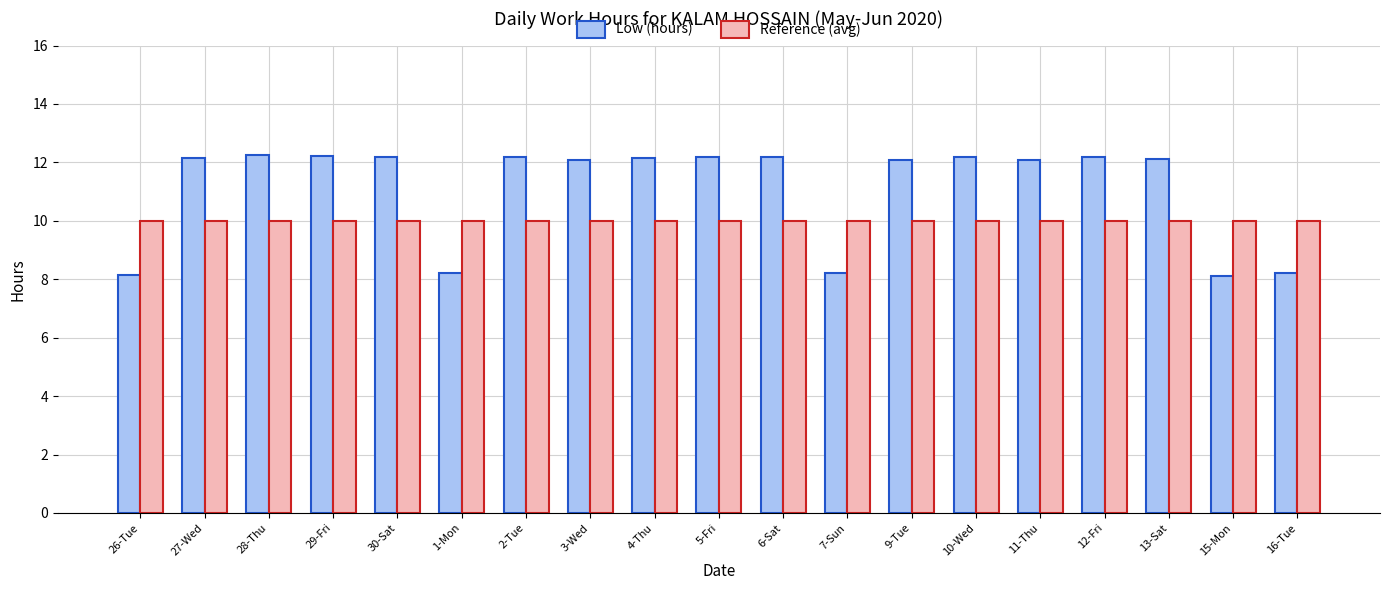

What is the smallest value displayed?

8.1